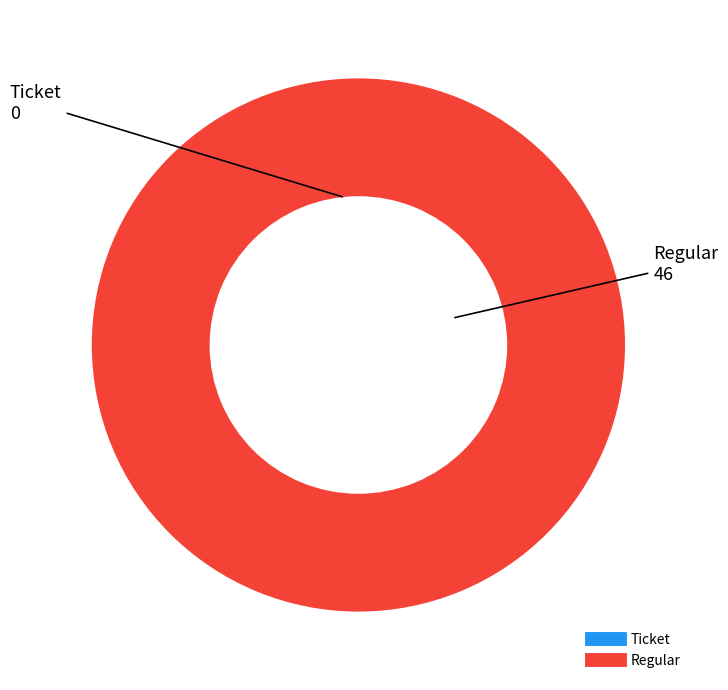

Which slice is the smallest?

Ticket